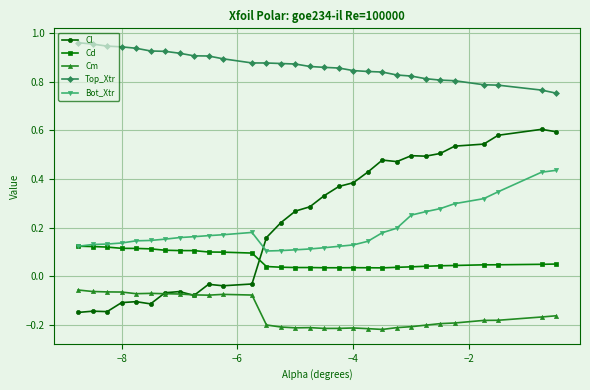

Which series has the widest spread of values?

Cl